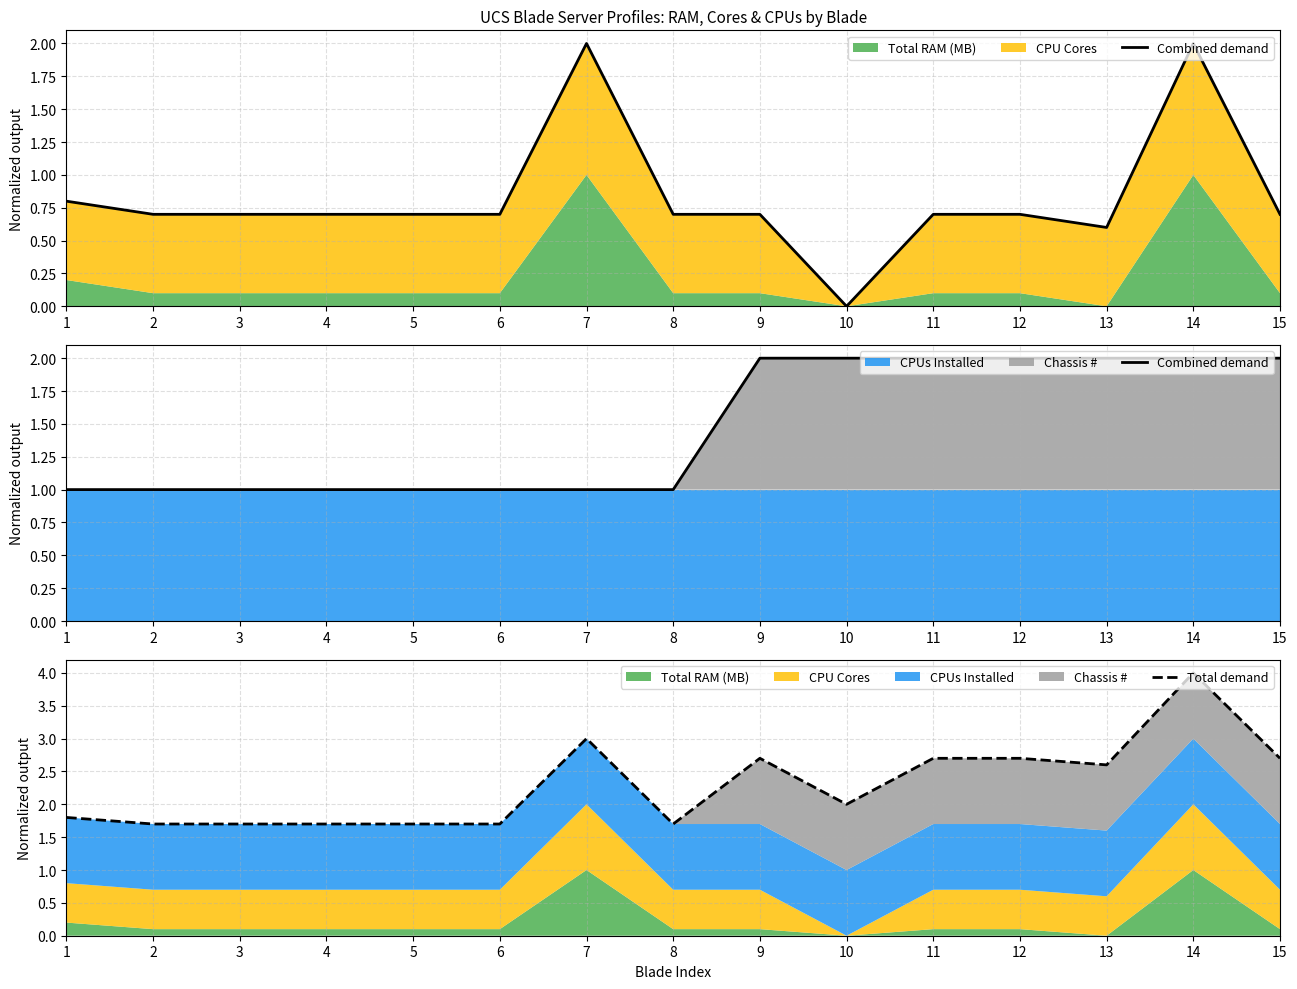

What is the value of the Combined demand point at the 10th from the left?

2.0